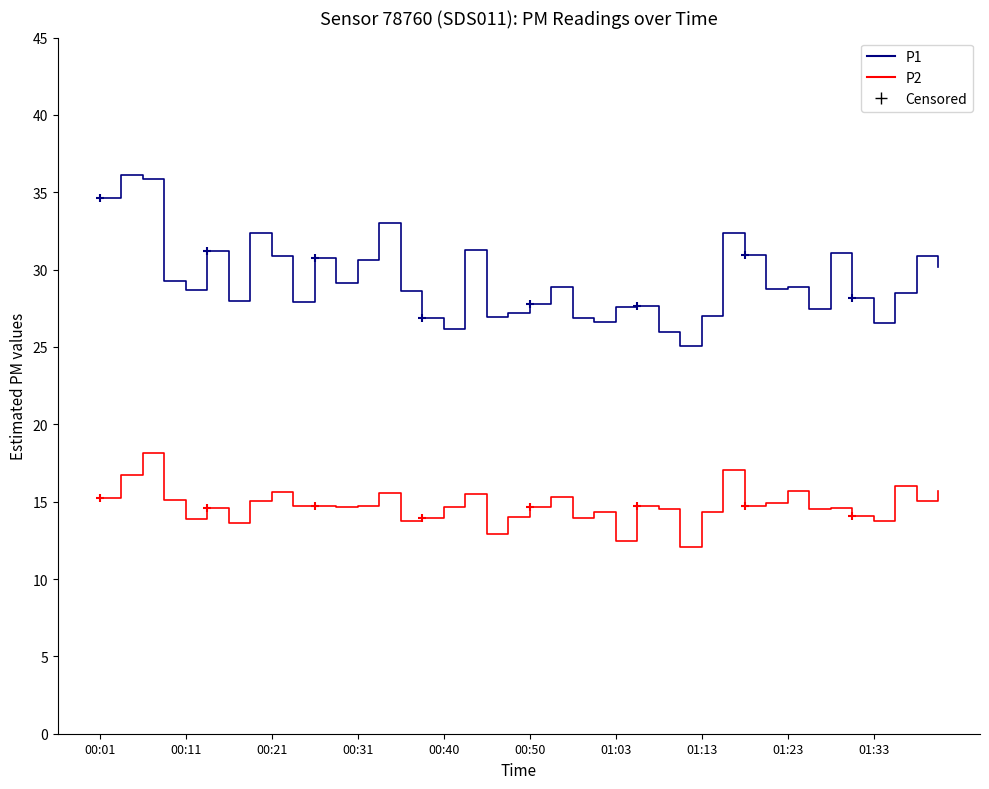

Which series has the largest range (max minus min)?

P1